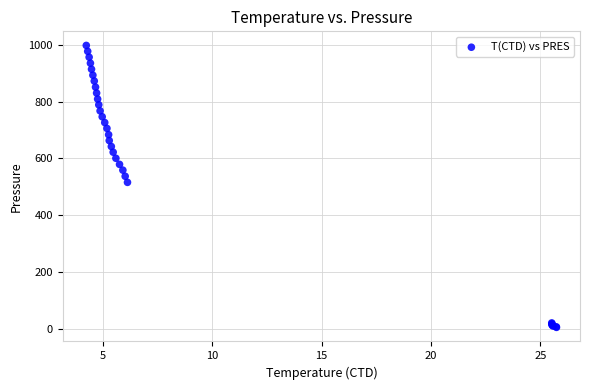

What Y value in the scatter plot is closest to 501?

515.6